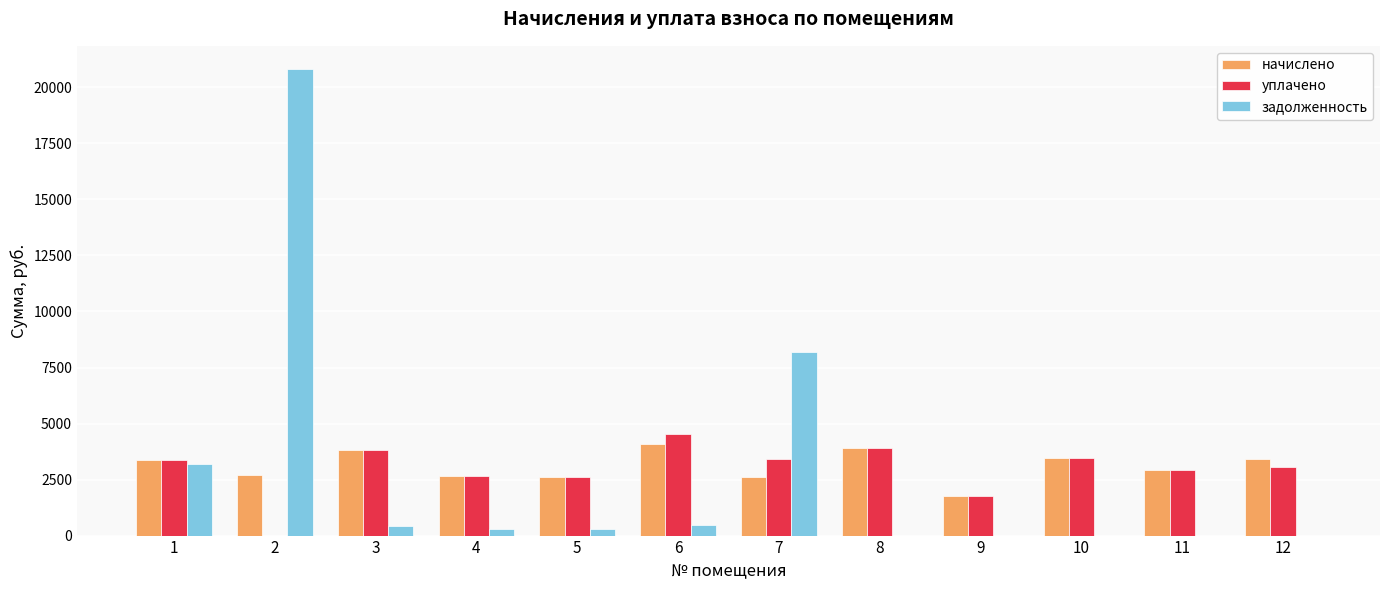

What is the sum of all уплачено values?

35537.5